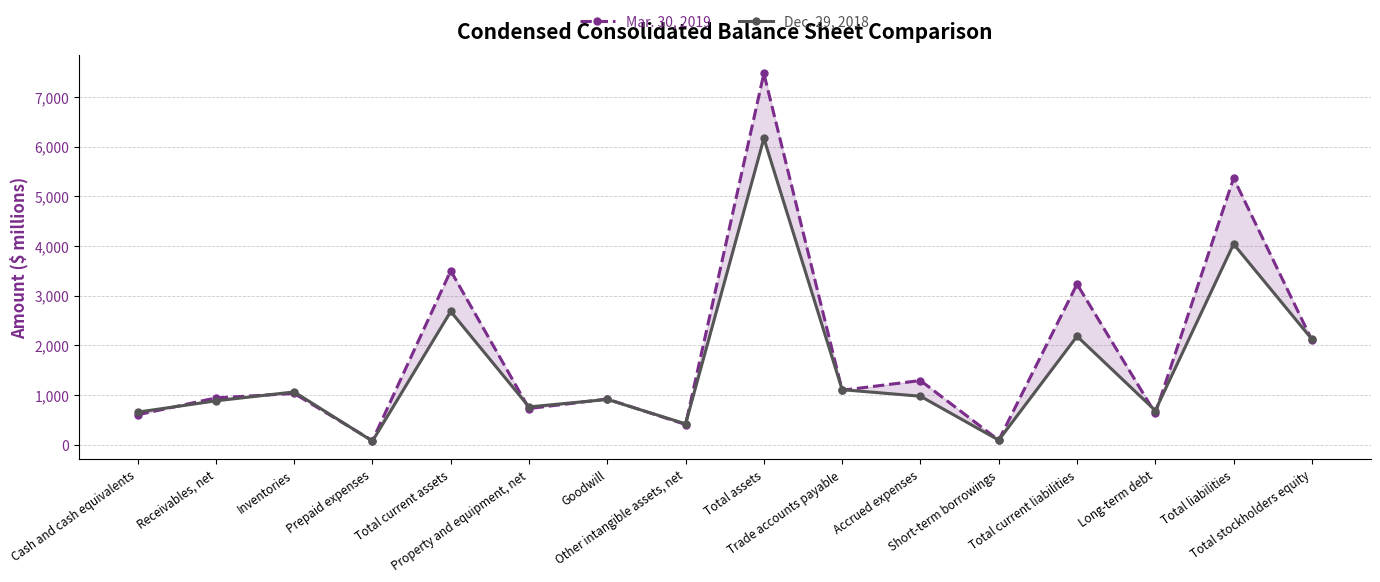

True or false: Mar. 30, 2019 has a value of 1034 at Inventories.

True